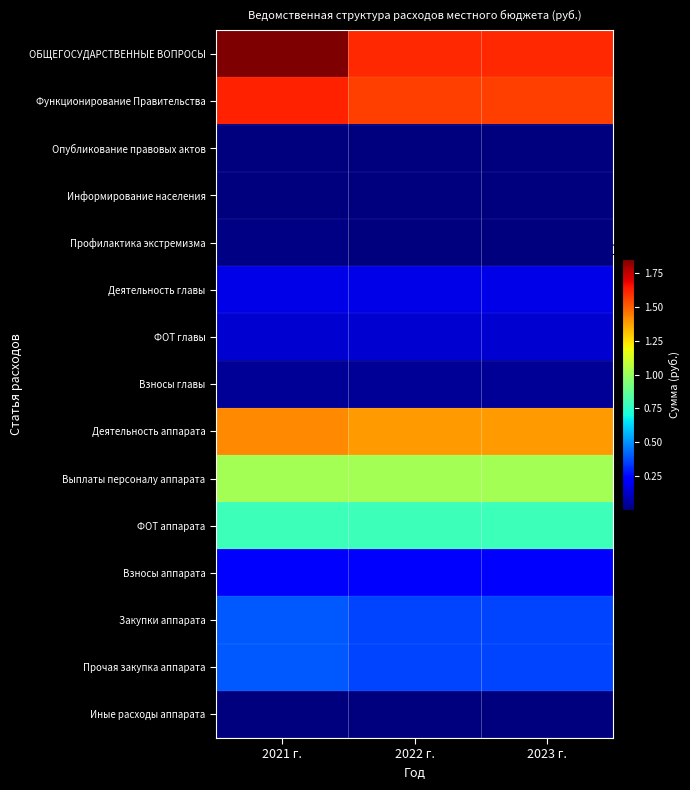

At 2021 г., list the series in order from smallest to largest.

Опубликование правовых актов, Иные расходы аппарата, Информирование населения, Профилактика экстремизма, Взносы главы, ФОТ главы, Деятельность главы, Взносы аппарата, Закупки аппарата, Прочая закупка аппарата, ФОТ аппарата, Выплаты персоналу аппарата, Деятельность аппарата, Функционирование Правительства, ОБЩЕГОСУДАРСТВЕННЫЕ ВОПРОСЫ